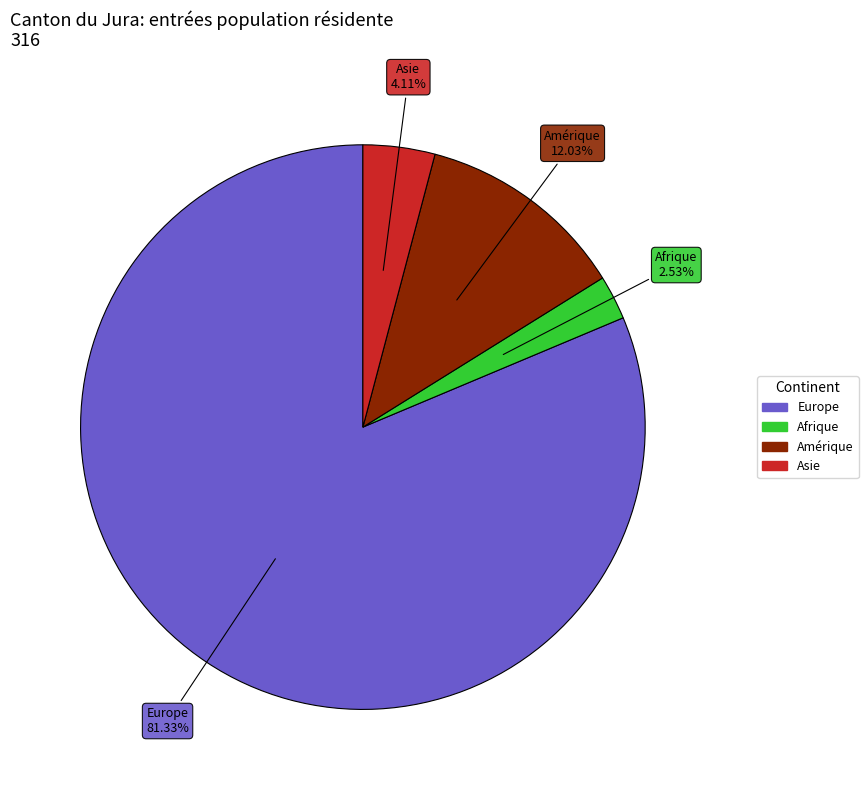

How much of the chart is everything except Amérique?

88.0%